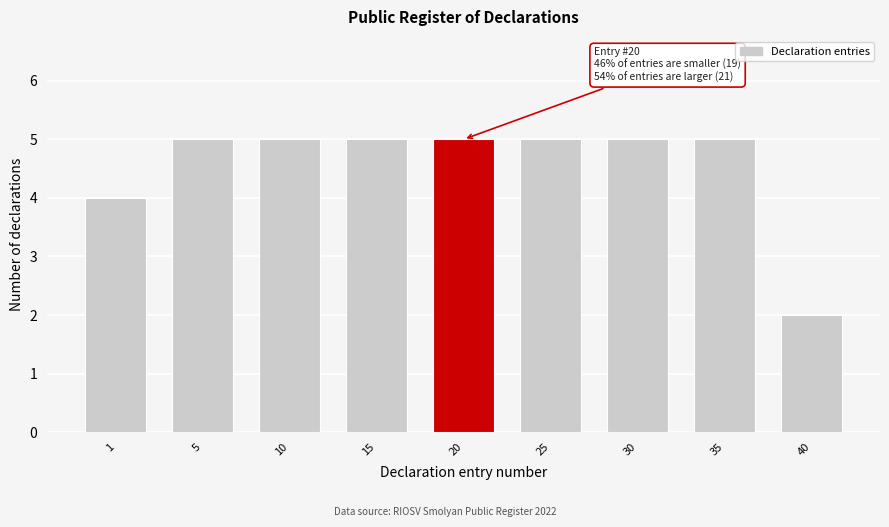

Reading right to left, what are all the values shown in this chart?

40=2	35=5	30=5	25=5	20=5	15=5	10=5	5=5	1=4